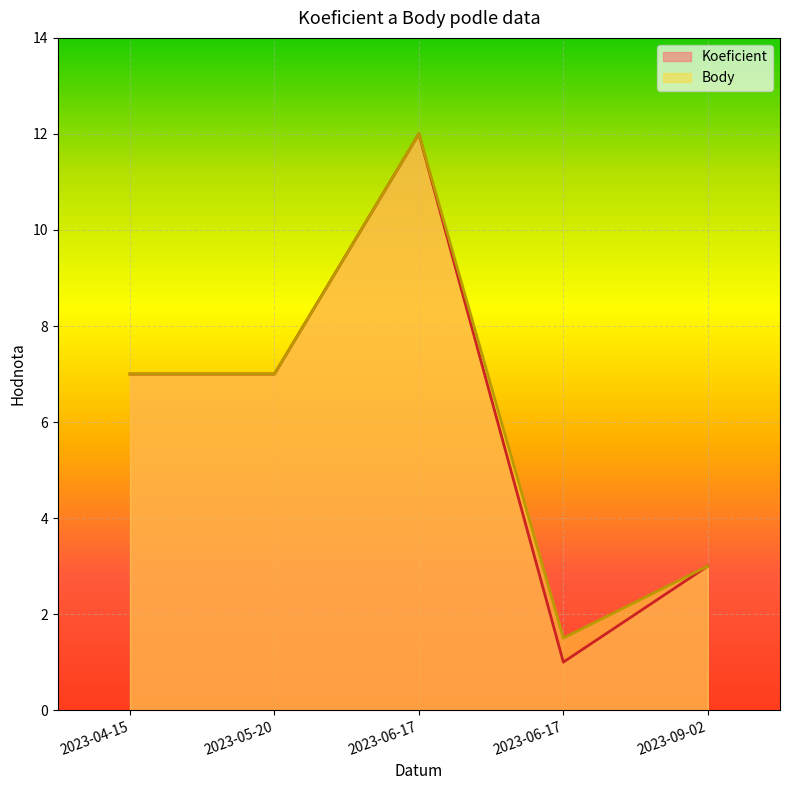

Which series has the largest range (max minus min)?

Koeficient